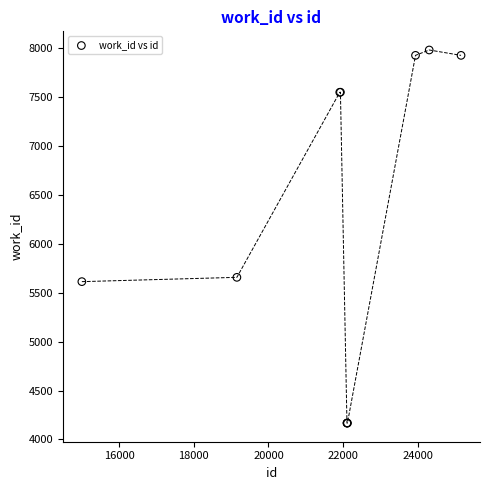

What Y value in the scatter plot is closest to 6075?

5658